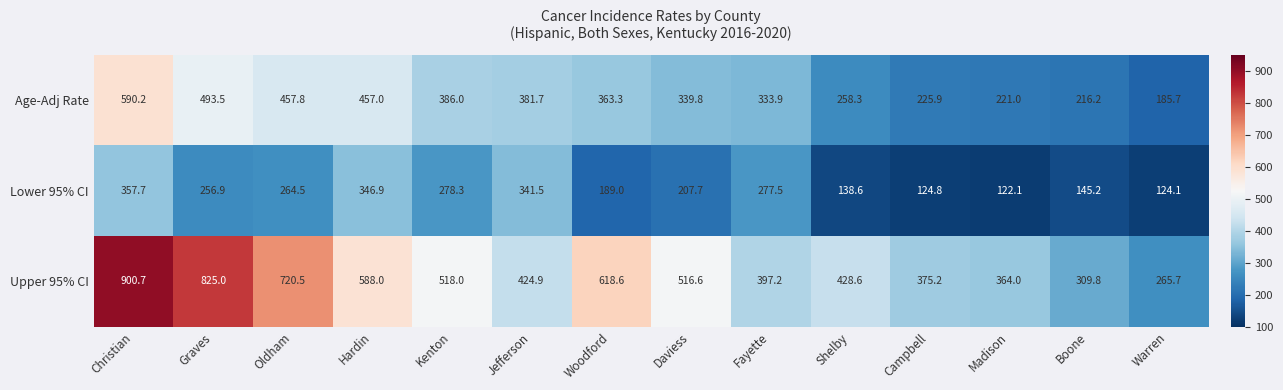

Rank the series by their maximum value, from lowest to highest.

Lower 95% CI, Age-Adj Rate, Upper 95% CI